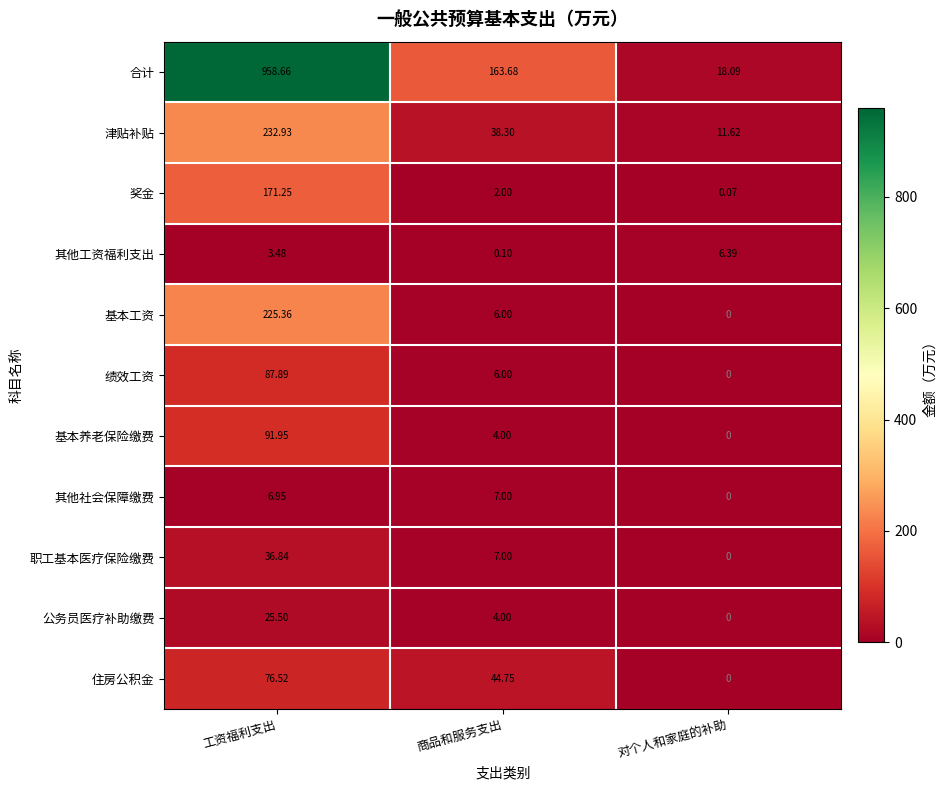

How many data points does each series have?

3